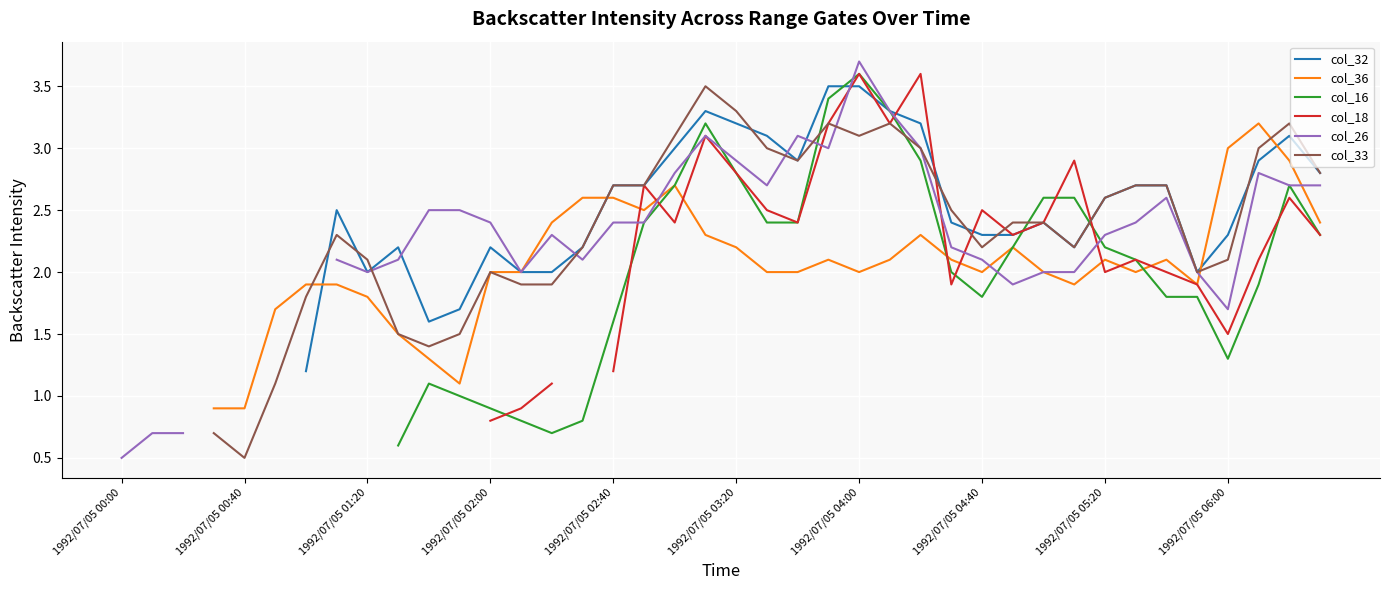

At 34, list the series in order from largest to smallest.

col_32, col_33, col_26, col_36, col_18, col_16